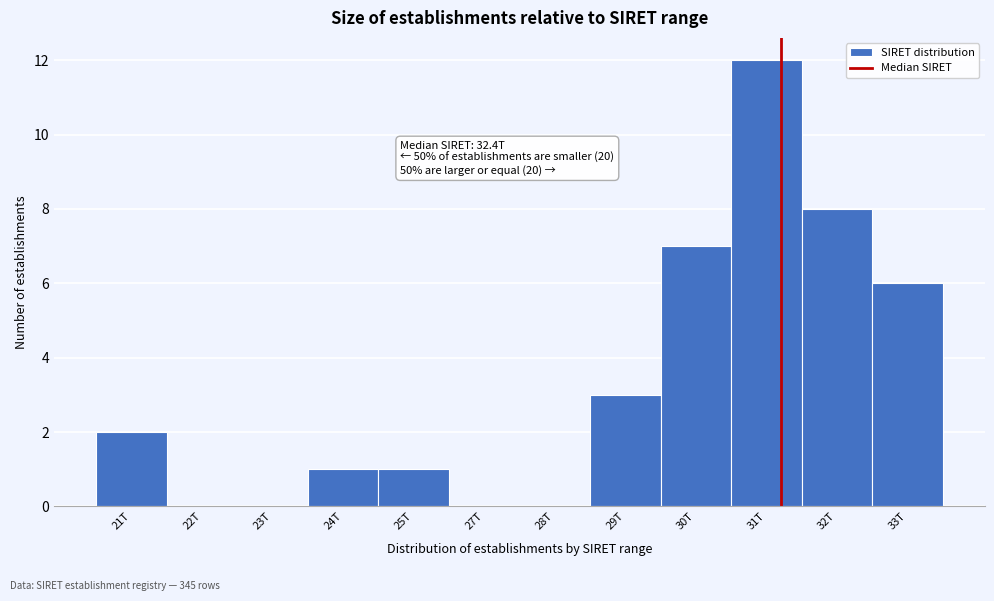

Reading left to right, transcribe all the data shown in this chart.

21T=2	22T=0	23T=0	24T=1	25T=1	27T=0	28T=0	29T=3	30T=7	31T=12	32T=8	33T=6